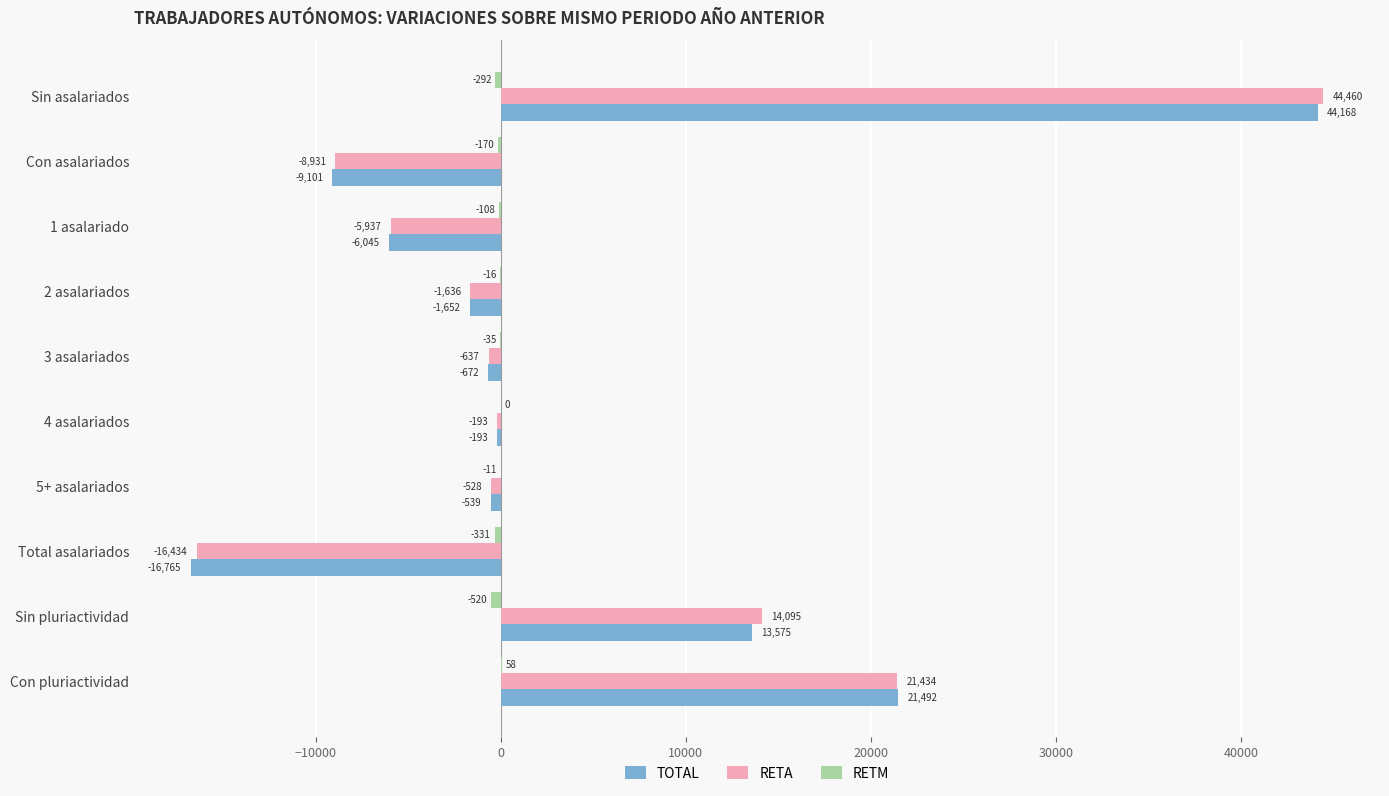

What is the maximum value for RETA?

44460